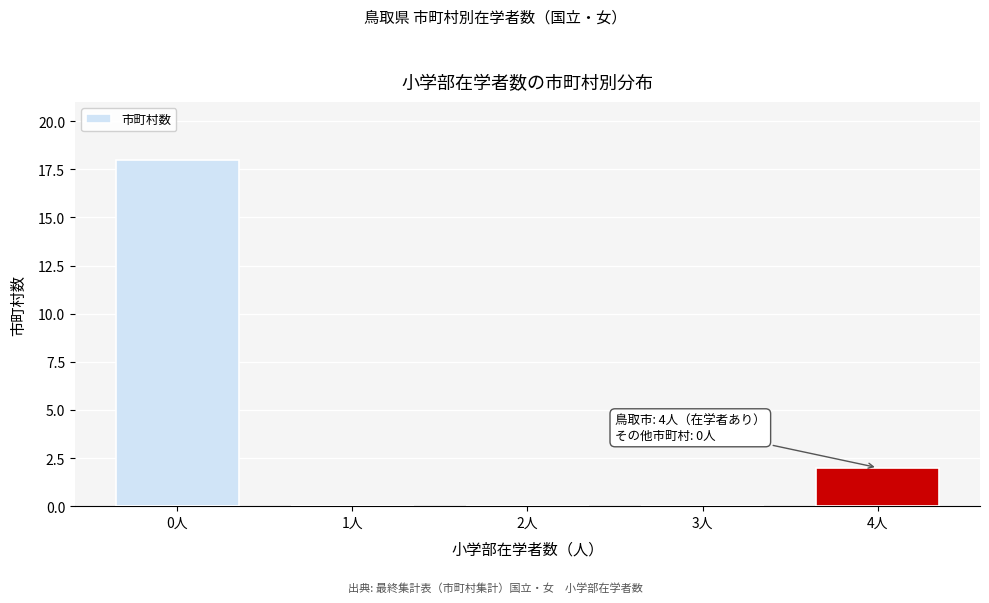

Reading left to right, what are all the values shown in this chart?

0人=18	1人=0	2人=0	3人=0	4人=2